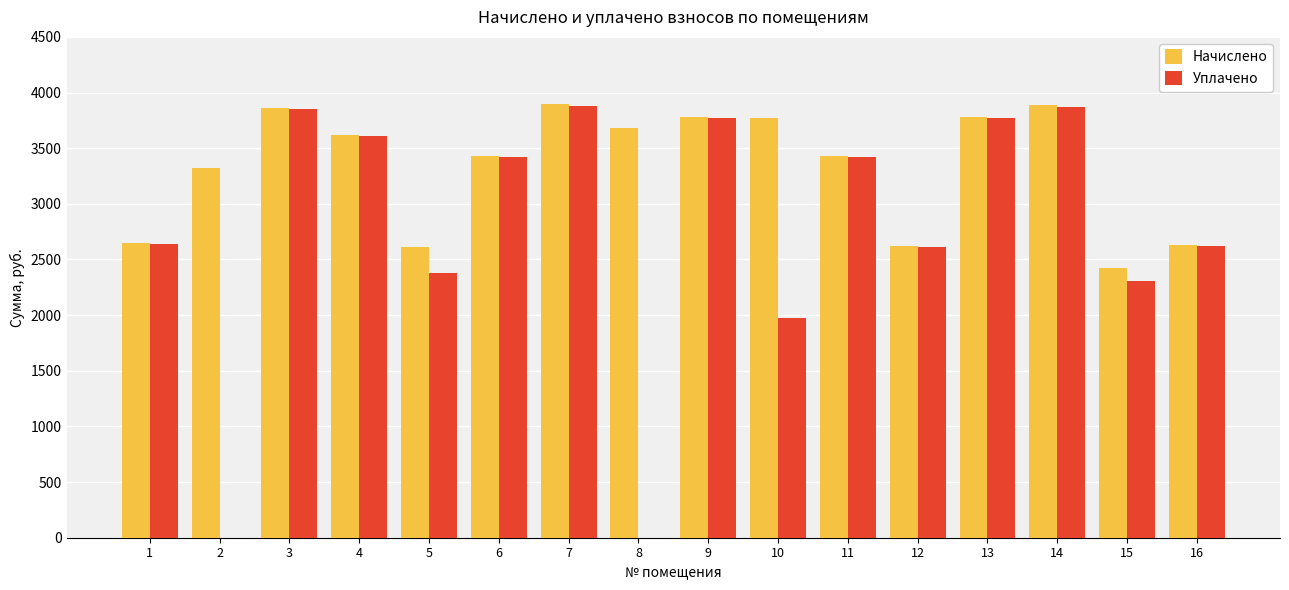

What is the greatest value displayed?

3896.6